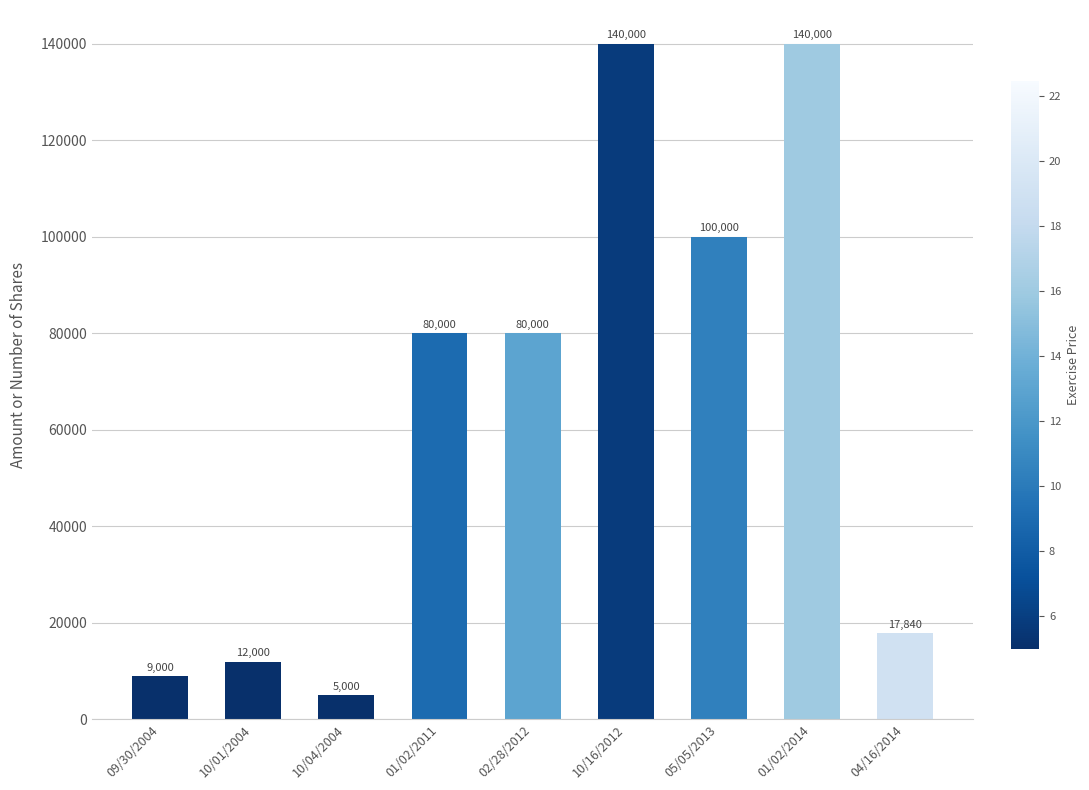

What is the value of the 7th bar from the left?

100000